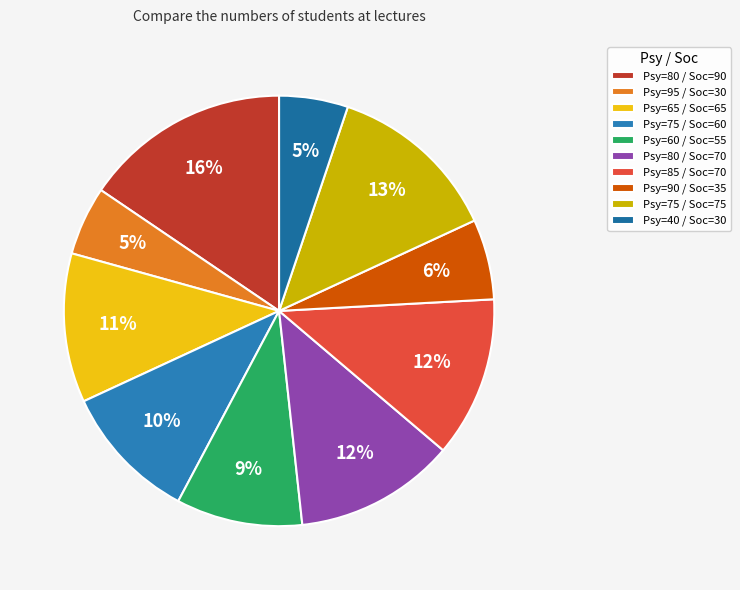

How many segments does this pie chart have?

10